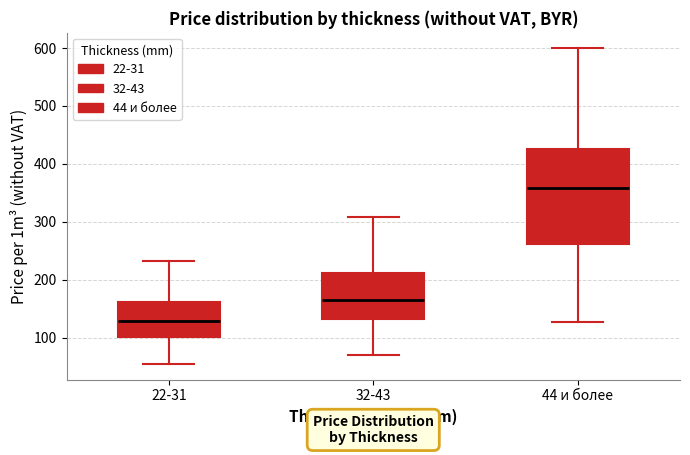

Reading left to right, read every box against the y-axis: the position of its median line, the range the box covers, and the ends of its whiskers. The values are not printed on the chart, so give them approximately, as read against the axis.

22-31: median 130, box 100 to 160, whiskers 50 to 230
32-43: median 170, box 130 to 210, whiskers 70 to 310
44 и более: median 360, box 260 to 430, whiskers 130 to 600